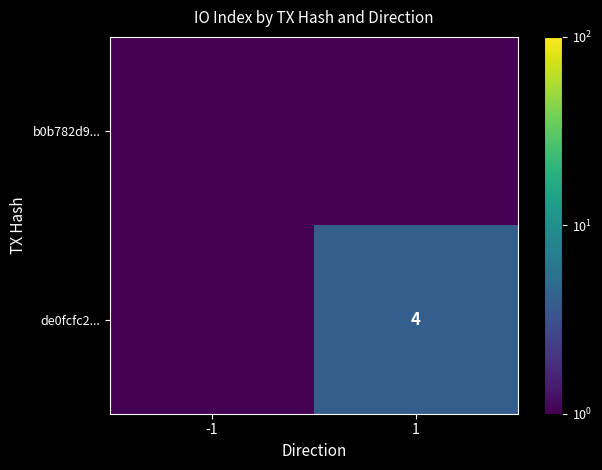

Which has a higher value, 1 or -1?

1